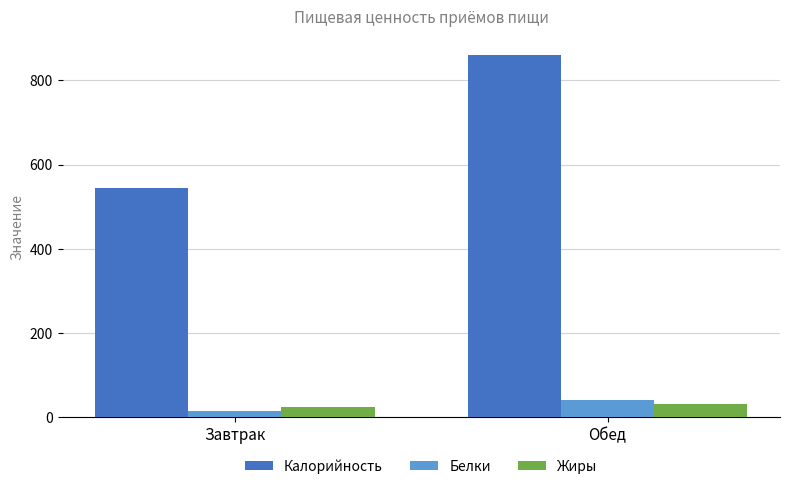

Does the chart contain any negative values?

No